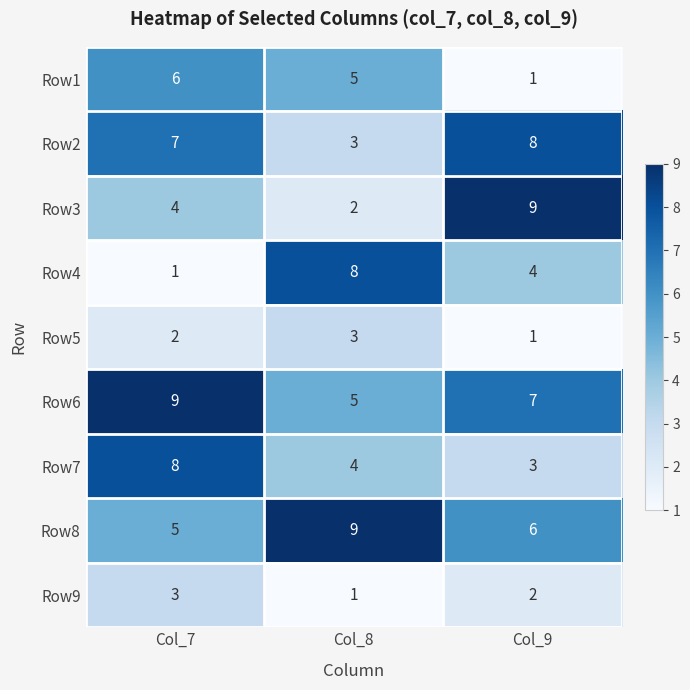

Is the value of Row1 at Col_7 greater than the value of Row3 at Col_7?

Yes